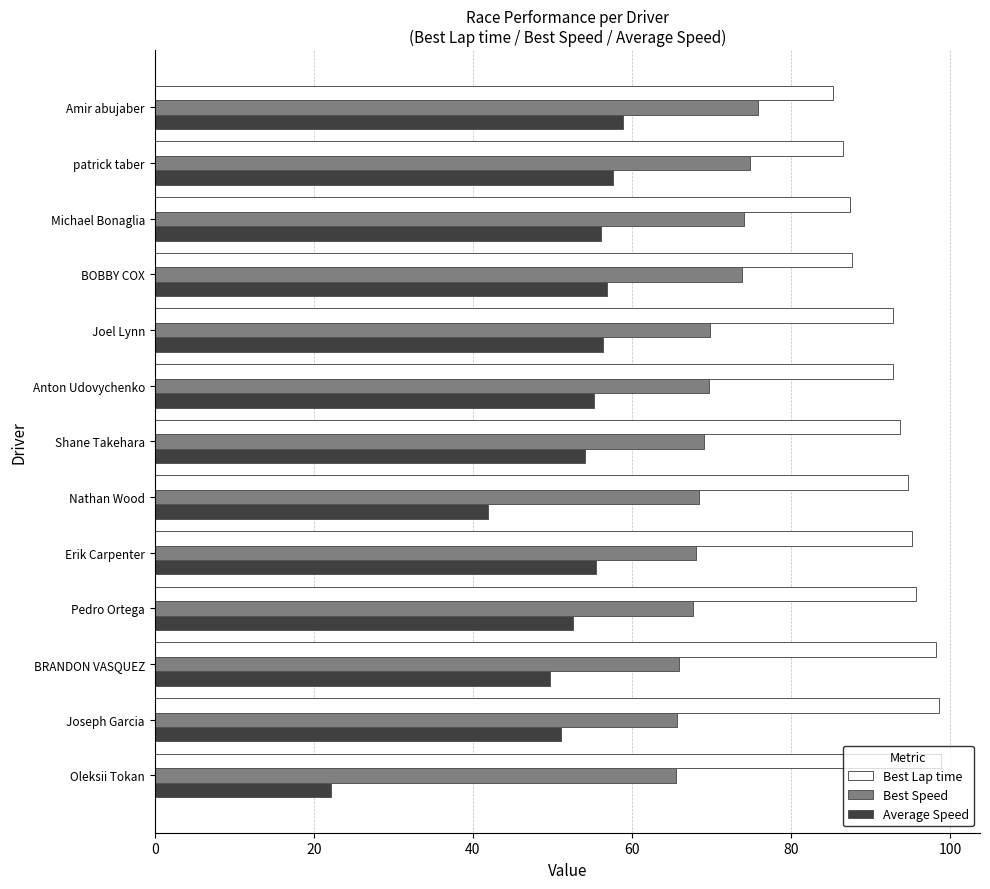

How many distinct data groups are displayed?

3